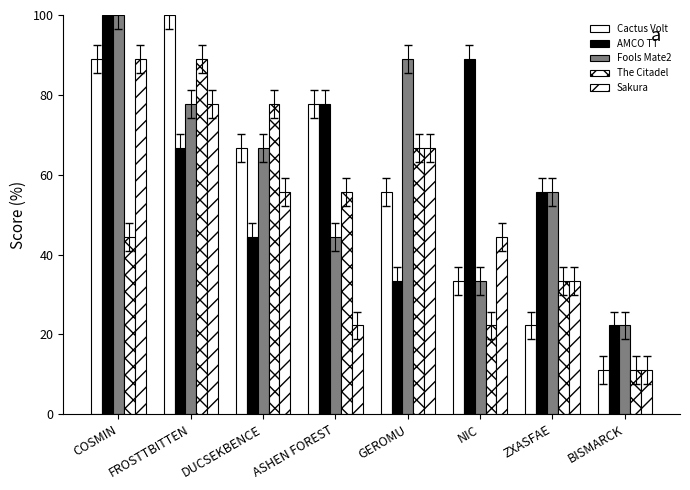

At which label does Cactus Volt first exceed 66?

COSMIN